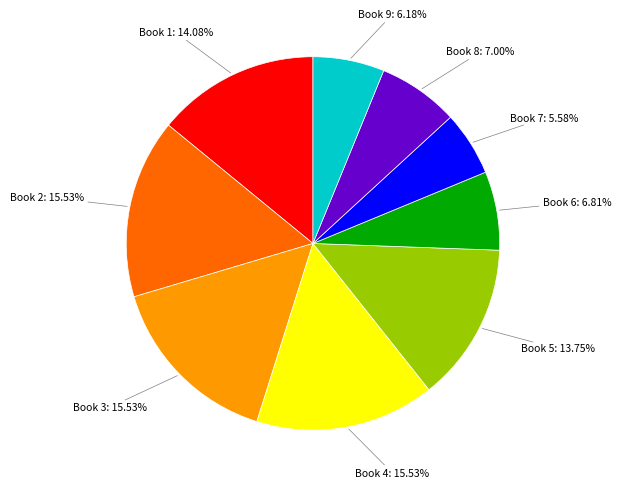

Is there any slice that represents more than half of the pie?

No